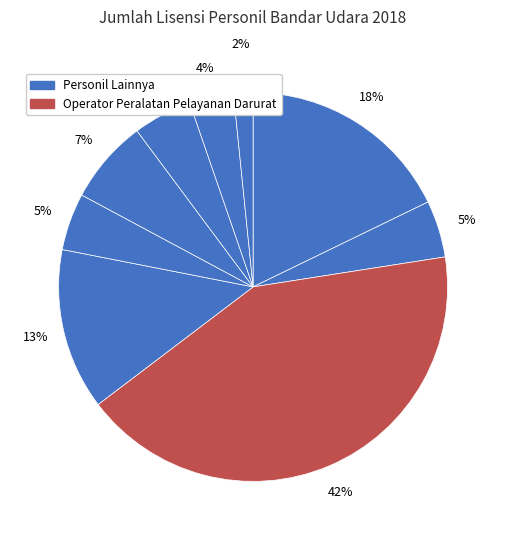

Is there any slice that represents more than half of the pie?

No